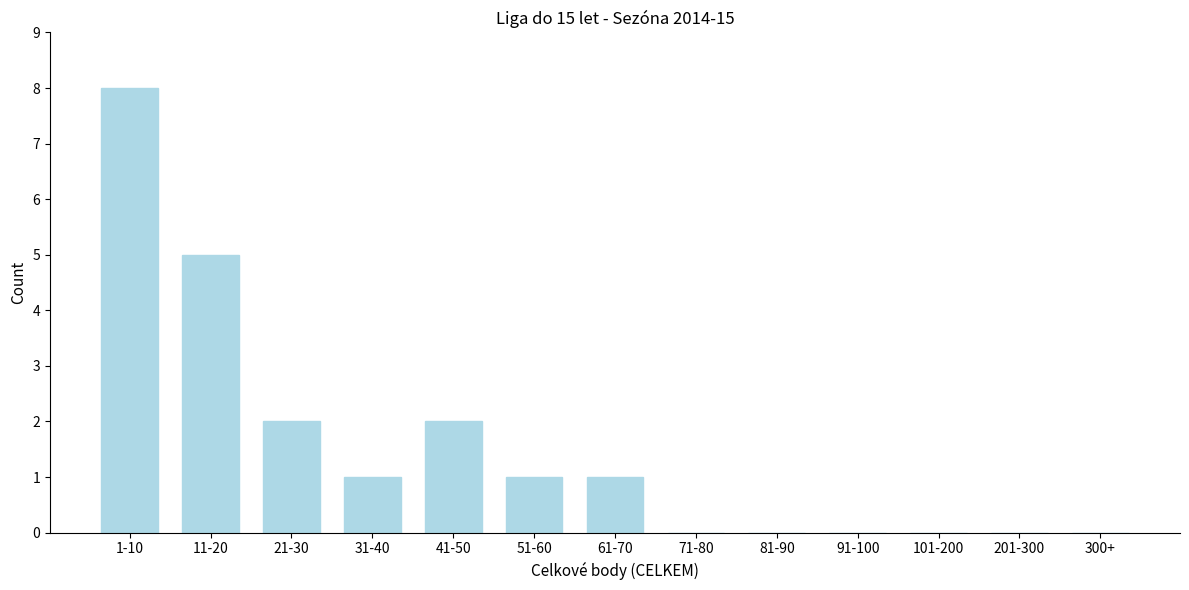

Reading right to left, what are all the values shown in this chart?

300+=0	201-300=0	101-200=0	91-100=0	81-90=0	71-80=0	61-70=1	51-60=1	41-50=2	31-40=1	21-30=2	11-20=5	1-10=8